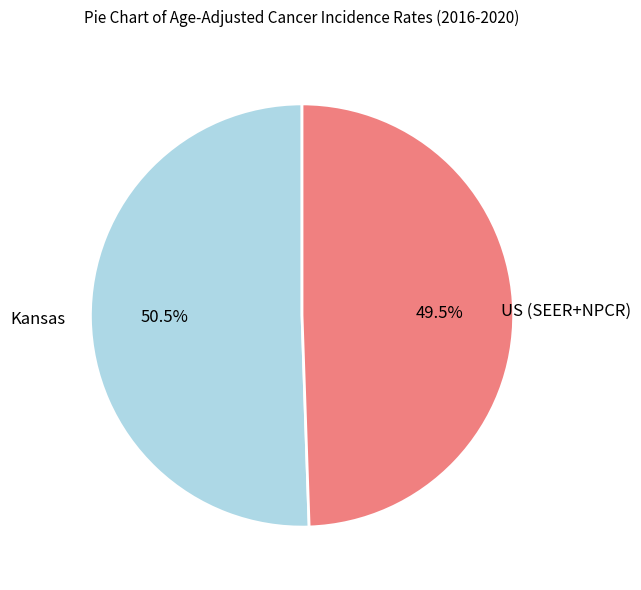

Is there a majority slice in this chart?

Yes